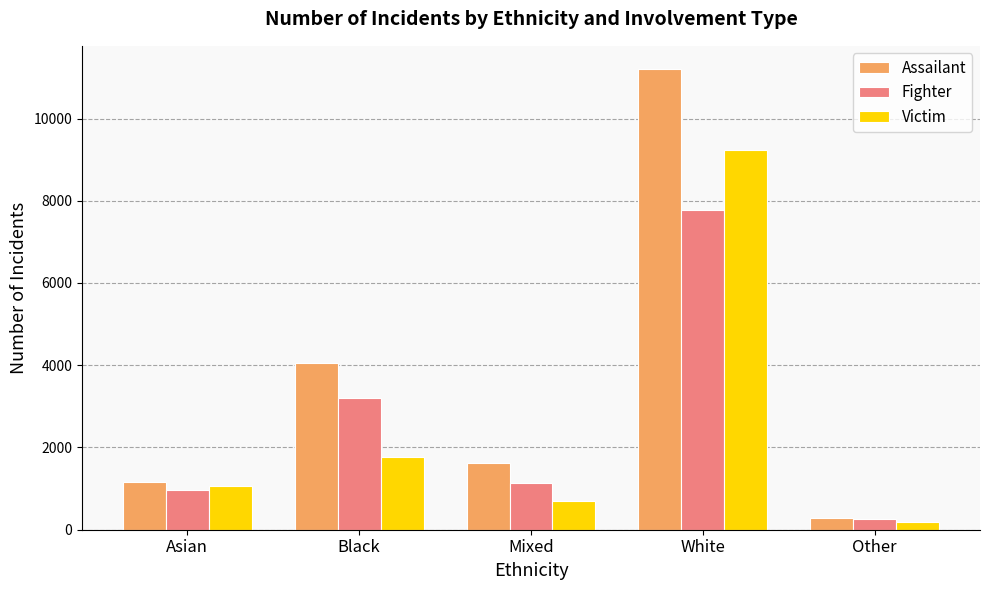

Is the value of Fighter at Asian greater than the value of Assailant at Mixed?

No